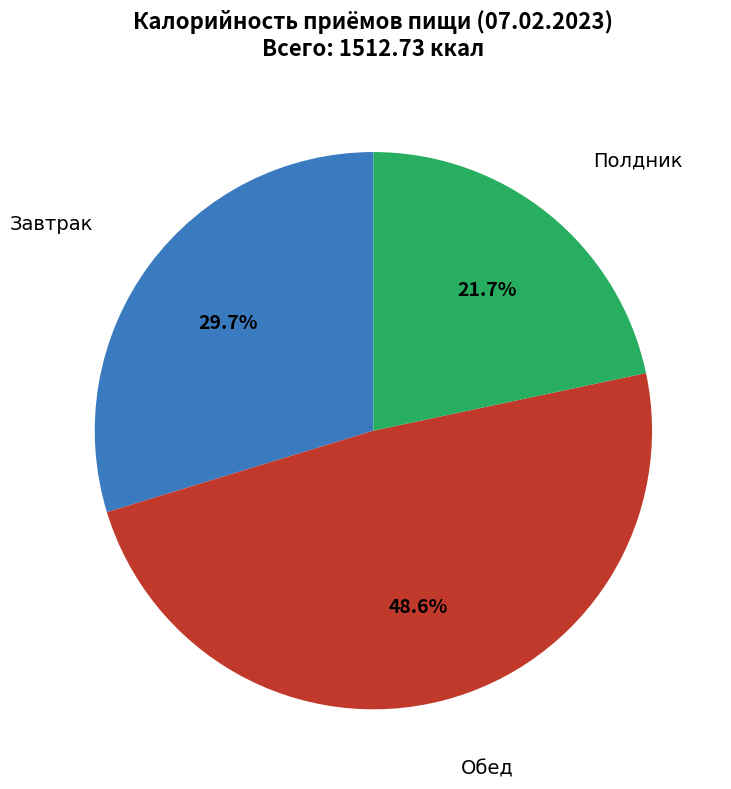

Does any single category account for the majority?

No